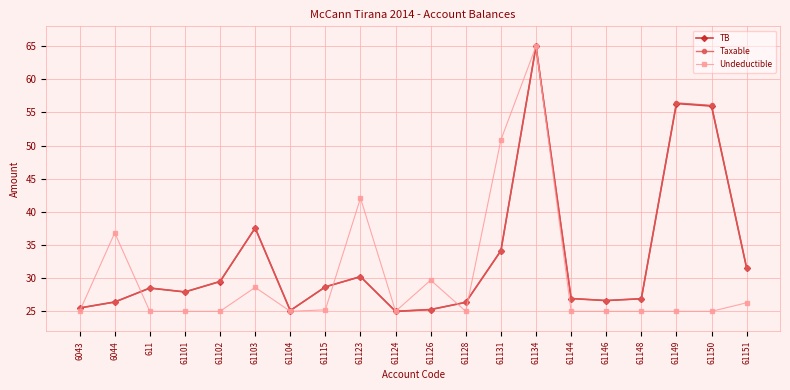

What is the average value of the TB series?

33.0